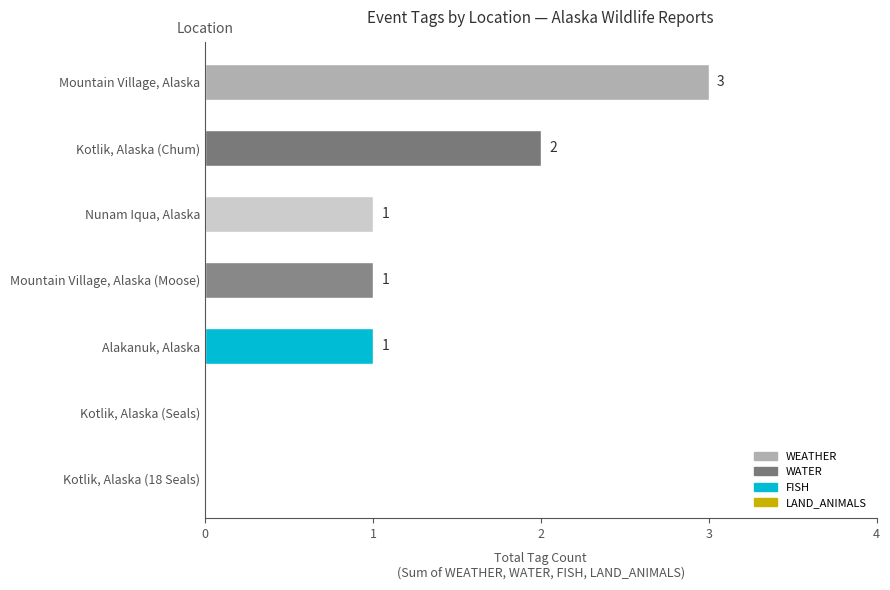

How many values are between 0 and 2?

6